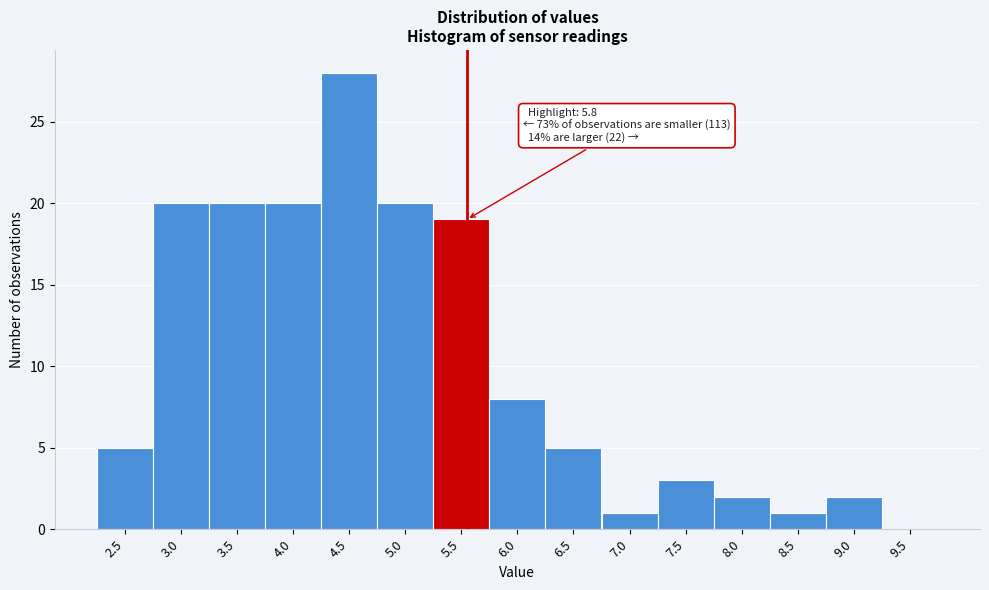

Reading left to right, transcribe all the data shown in this chart.

2.5=5	3.0=20	3.5=20	4.0=20	4.5=28	5.0=20	5.5=19	6.0=8	6.5=5	7.0=1	7.5=3	8.0=2	8.5=1	9.0=2	9.5=0